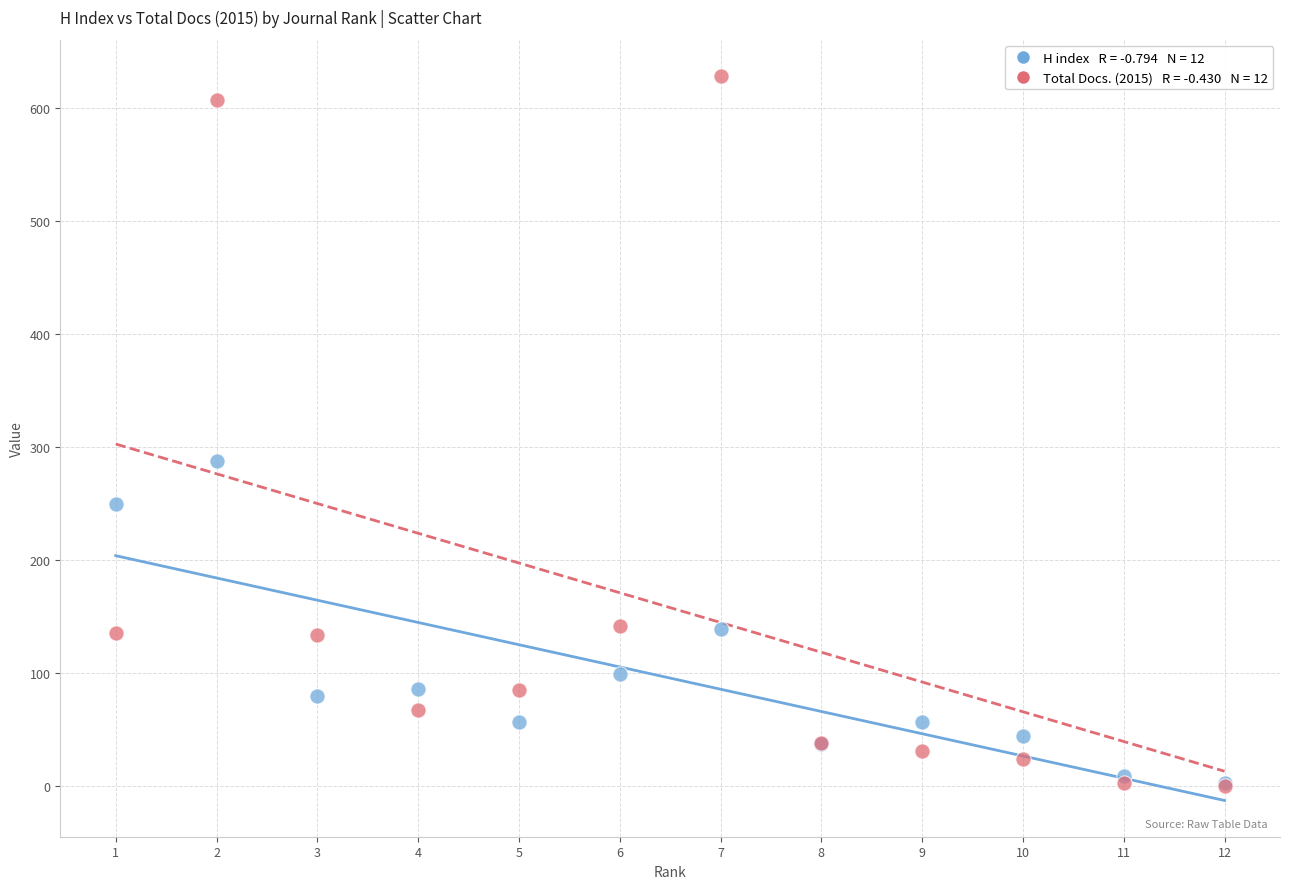

Across all series, what Y value is closest to 314?

287